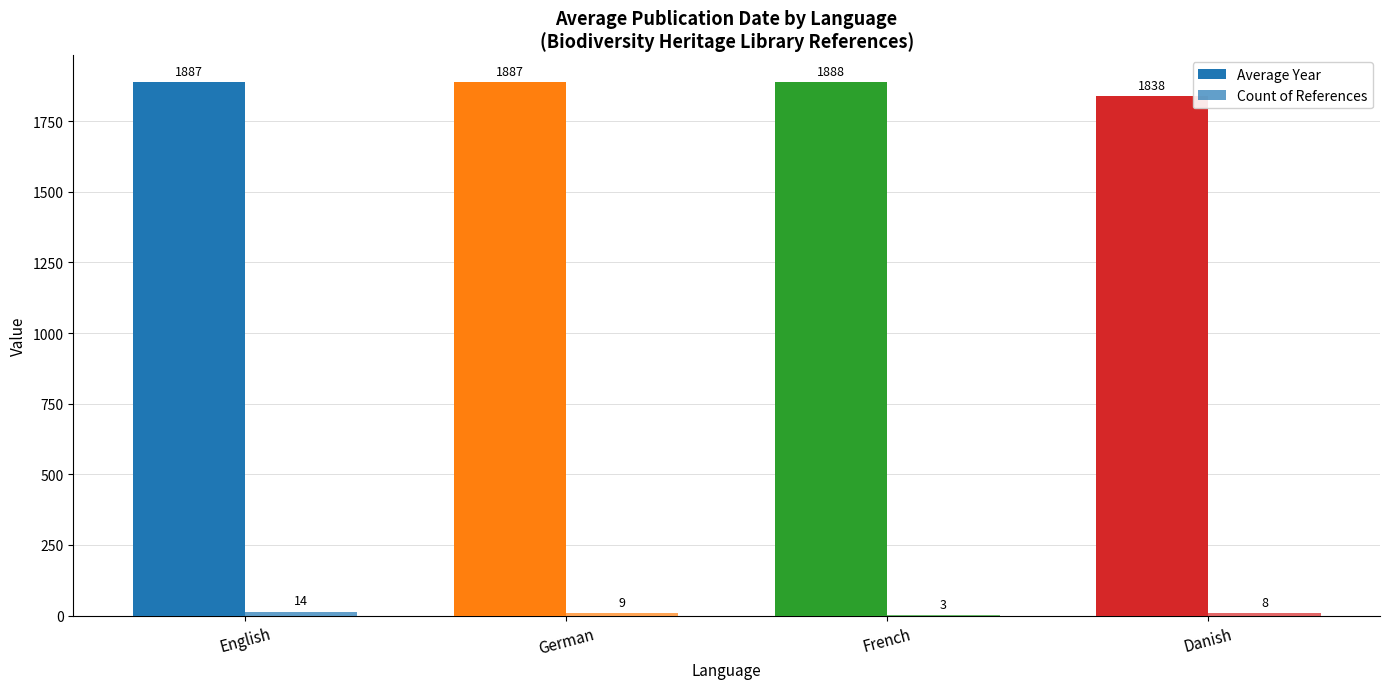

What is the maximum value shown in the chart?

1888